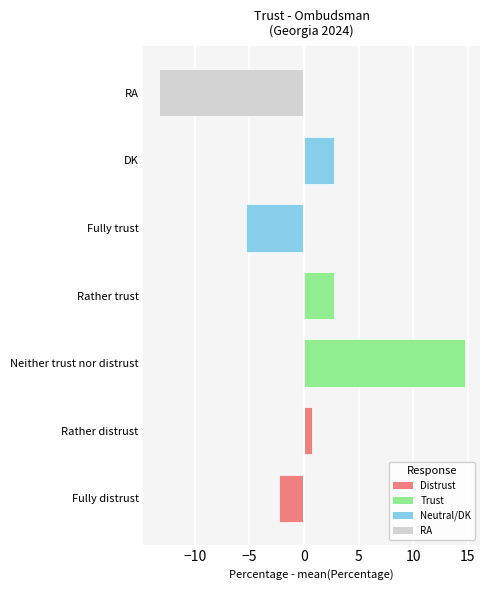

What is the greatest value displayed?

14.7